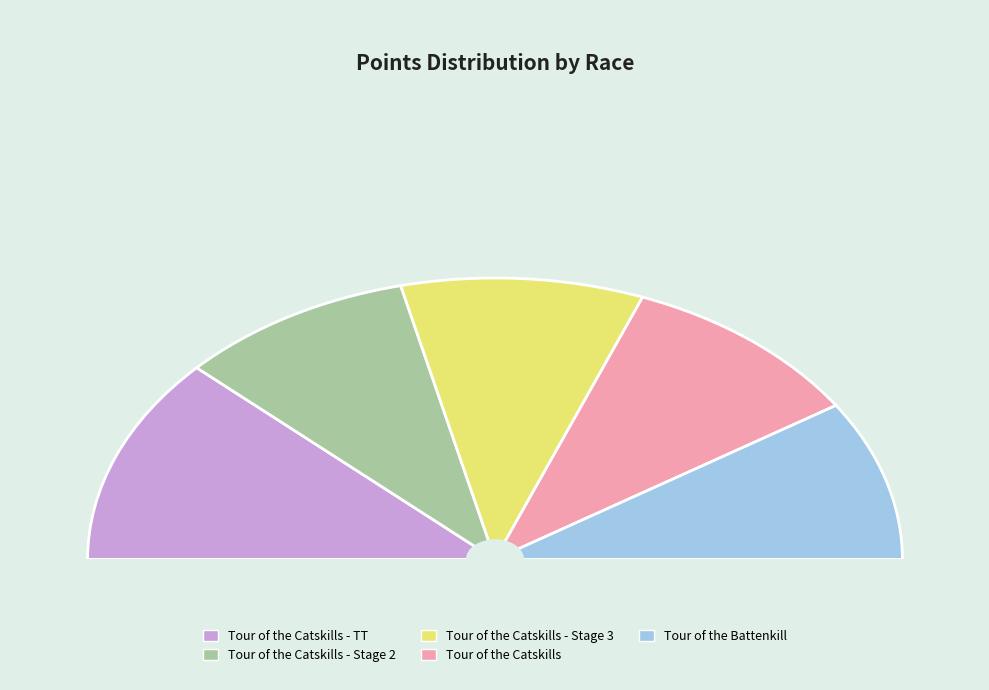

To the nearest percent, what is the difference between the Tour of the Catskills - TT and Tour of the Catskills - Stage 2 slice percentages?

5%